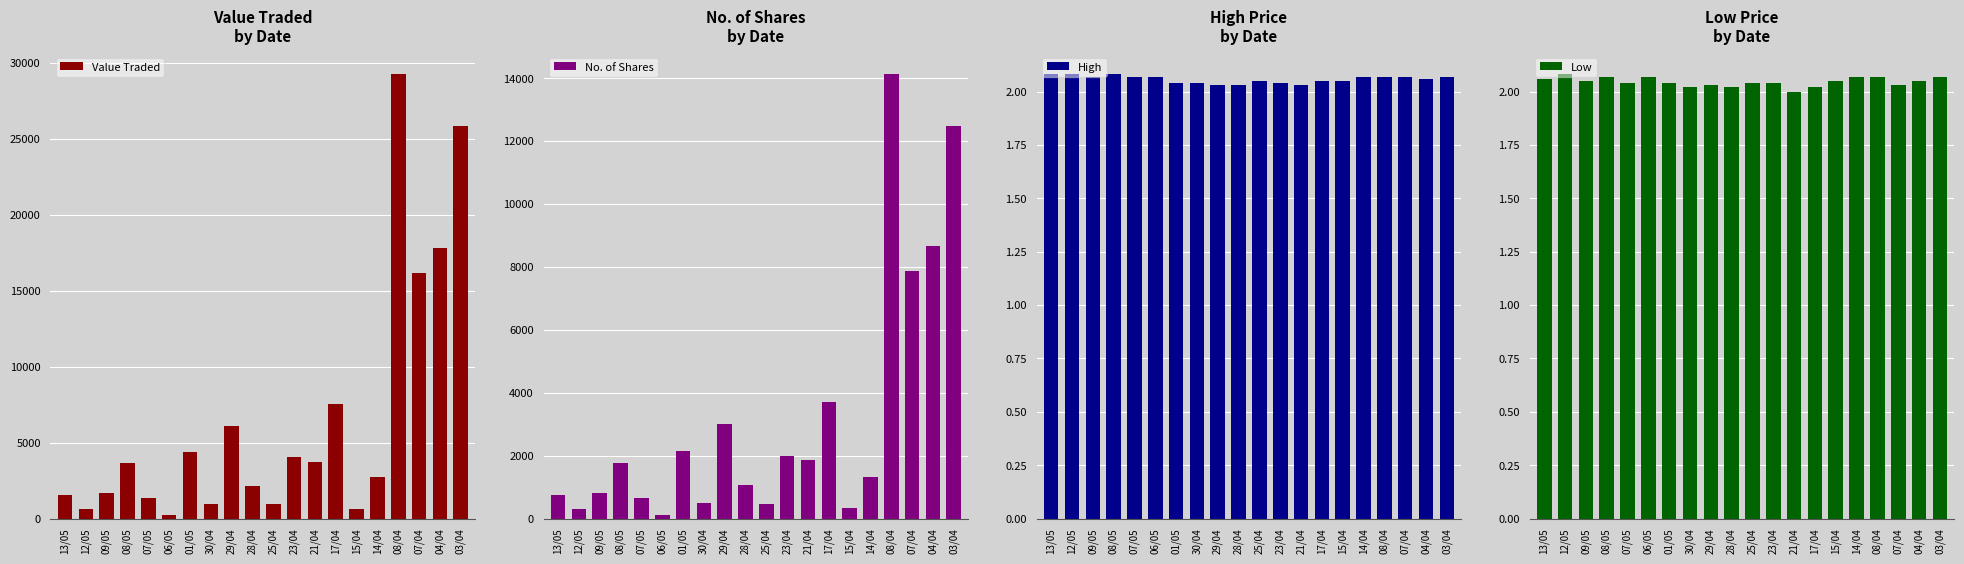

What is the difference between the maximum and minimum values in the High series?

0.1